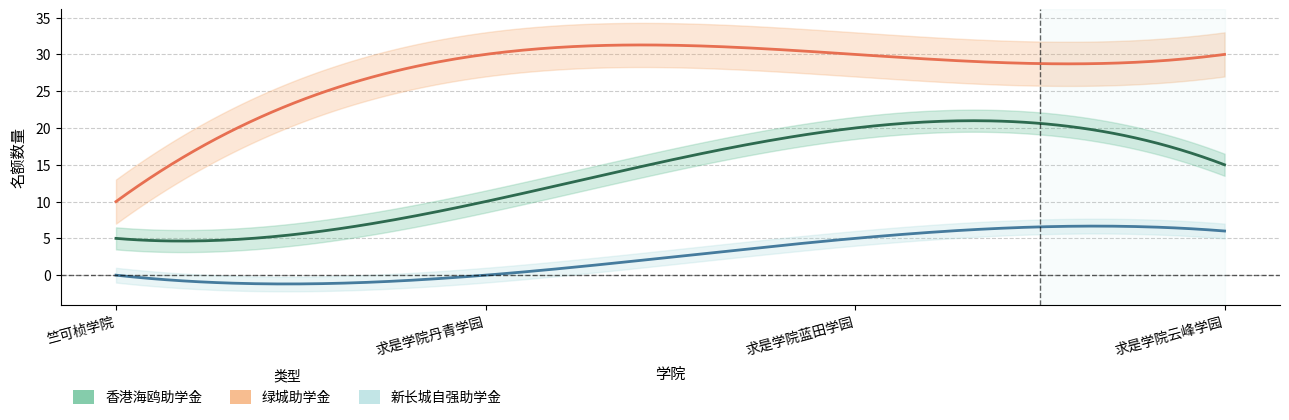

Which category has the lowest value in the 绿城助学金 series?

竺可桢学院